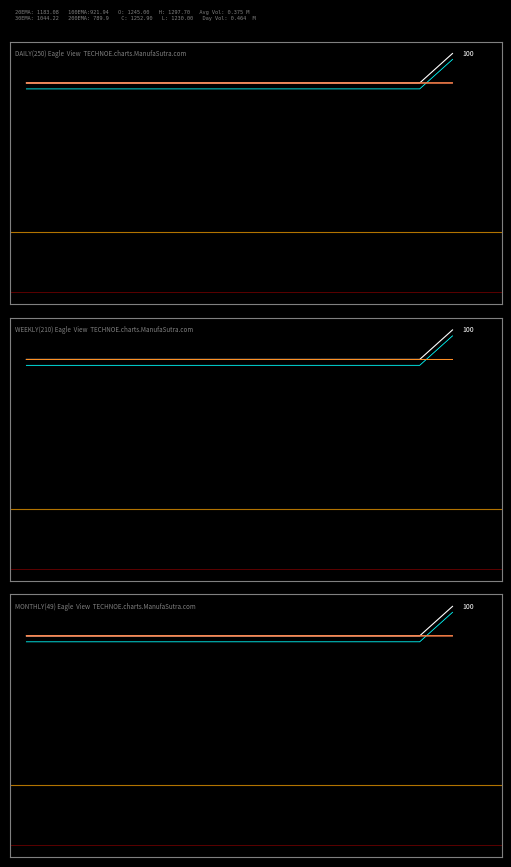

Is this an area chart (filled region under the line)?

No